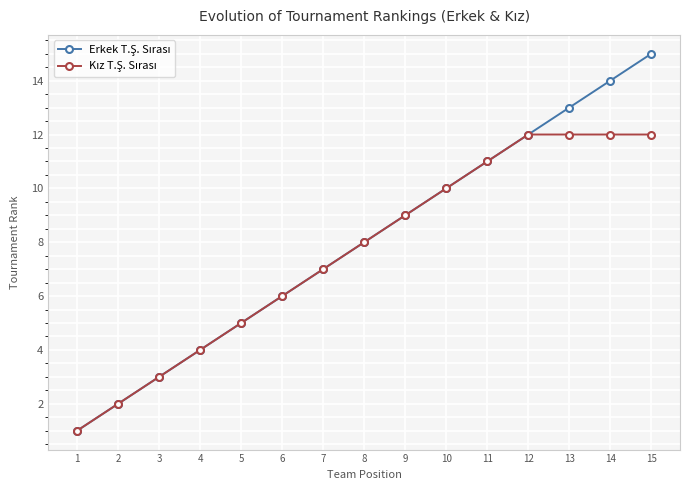

At which category is the sum across all series the highest?

15